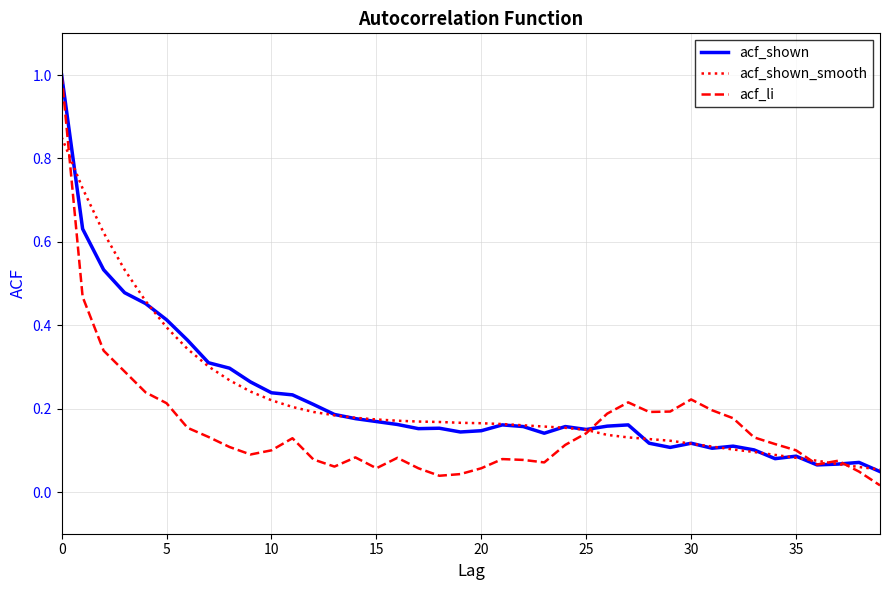

What is the greatest value displayed?

1.0